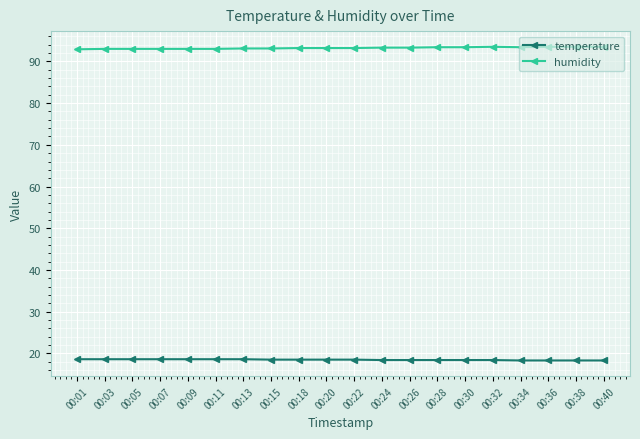

Which series has the largest total across all categories?

humidity